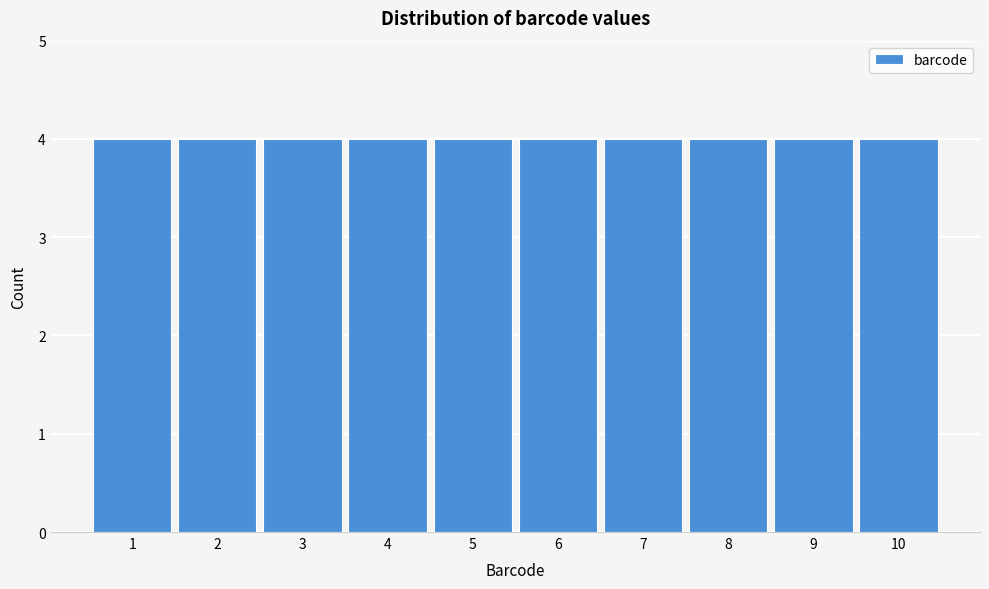

How tall is the bar that spans 2.5 to 3.5 on the x-axis? The values are not printed on the chart, so give them approximately, as read against the axis.

4